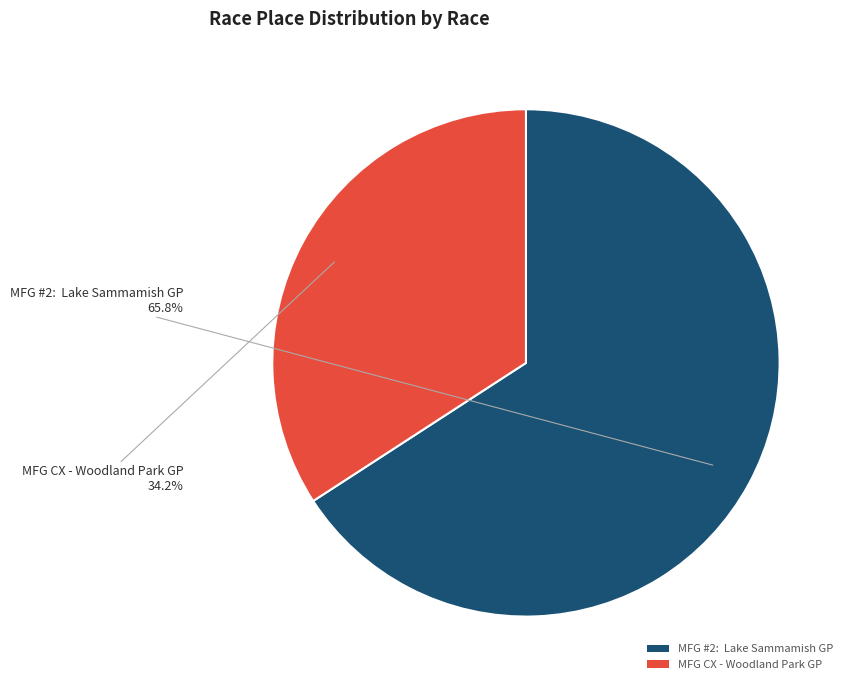

Which slice is the largest?

MFG #2: Lake Sammamish GP